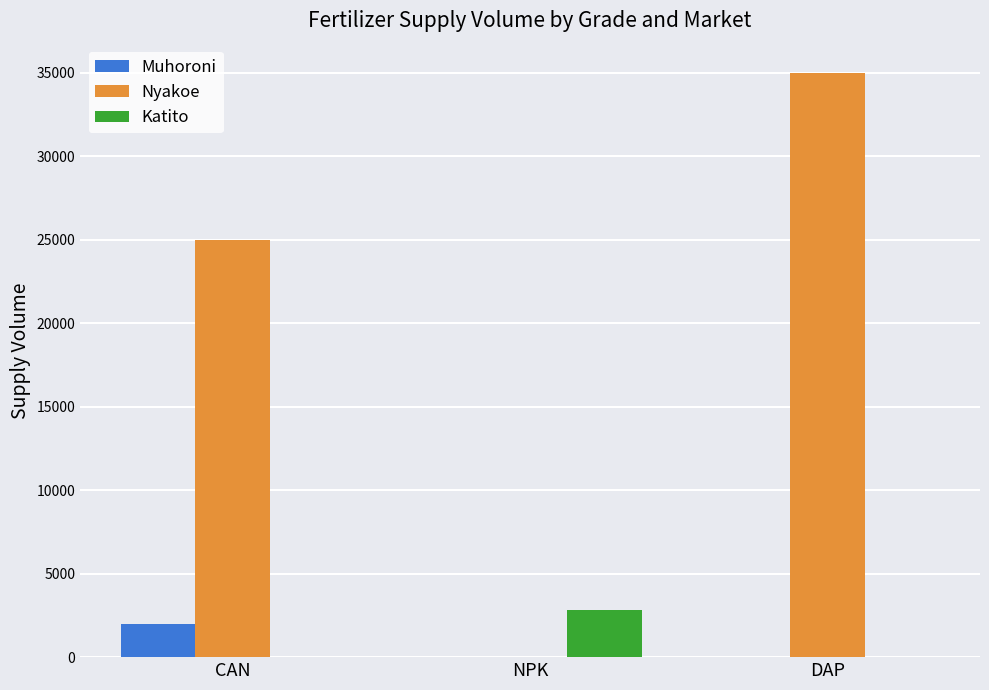

Between CAN and NPK, which series saw the biggest shift?

Nyakoe